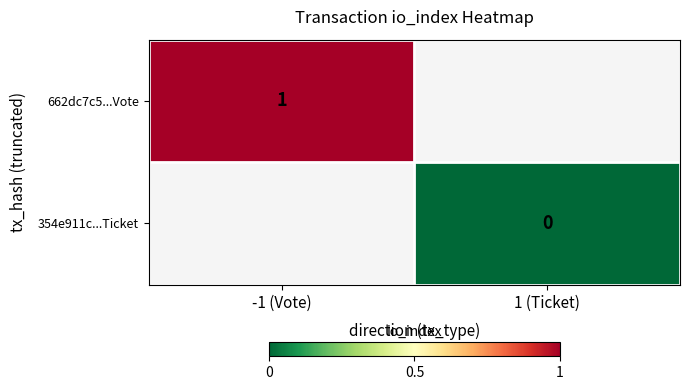

The value of 662dc7c5...Vote at -1 (Vote) is 1.5. True or false?

False